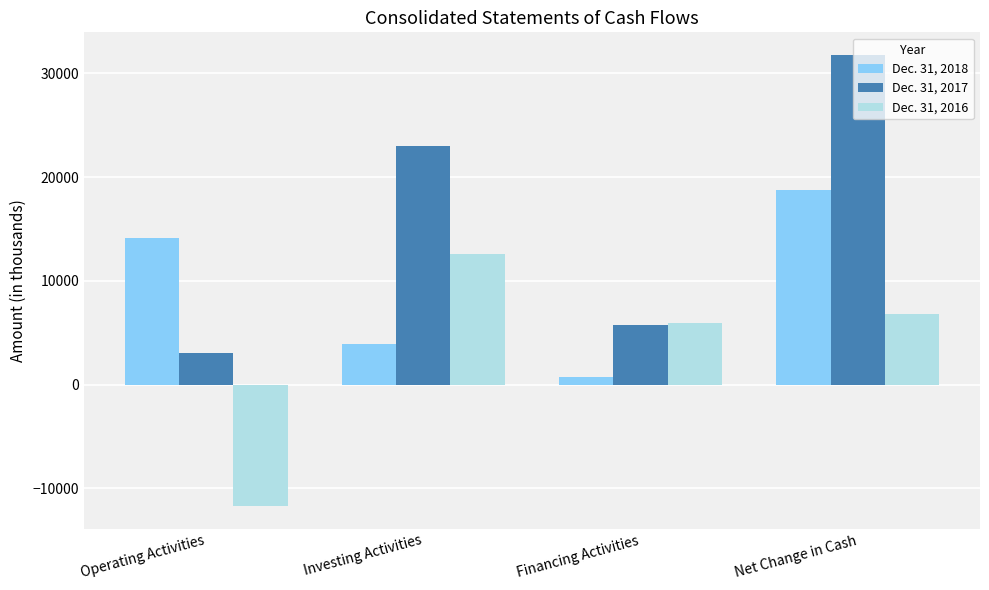

How many data points does each series have?

4